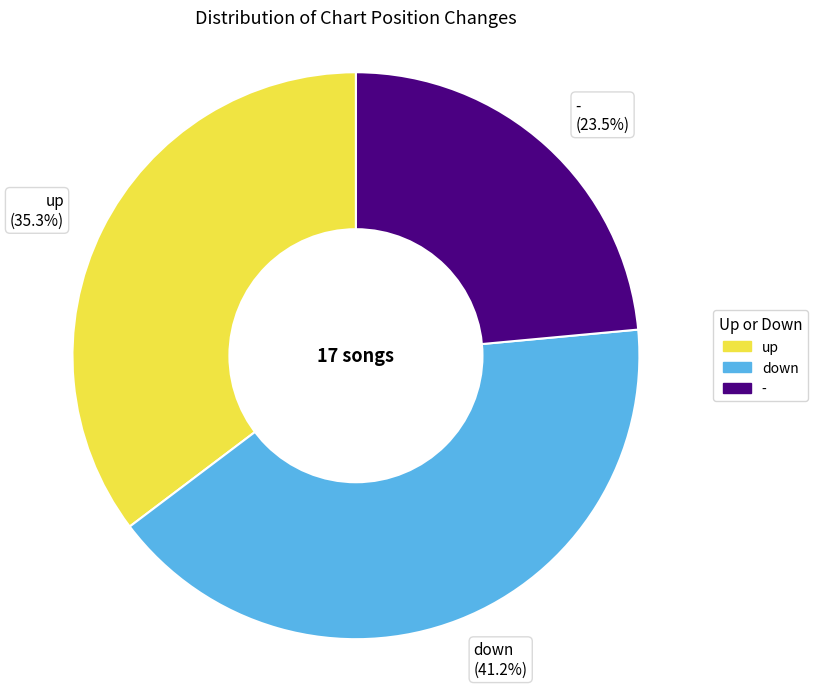

Count the number of slices in the pie.

3